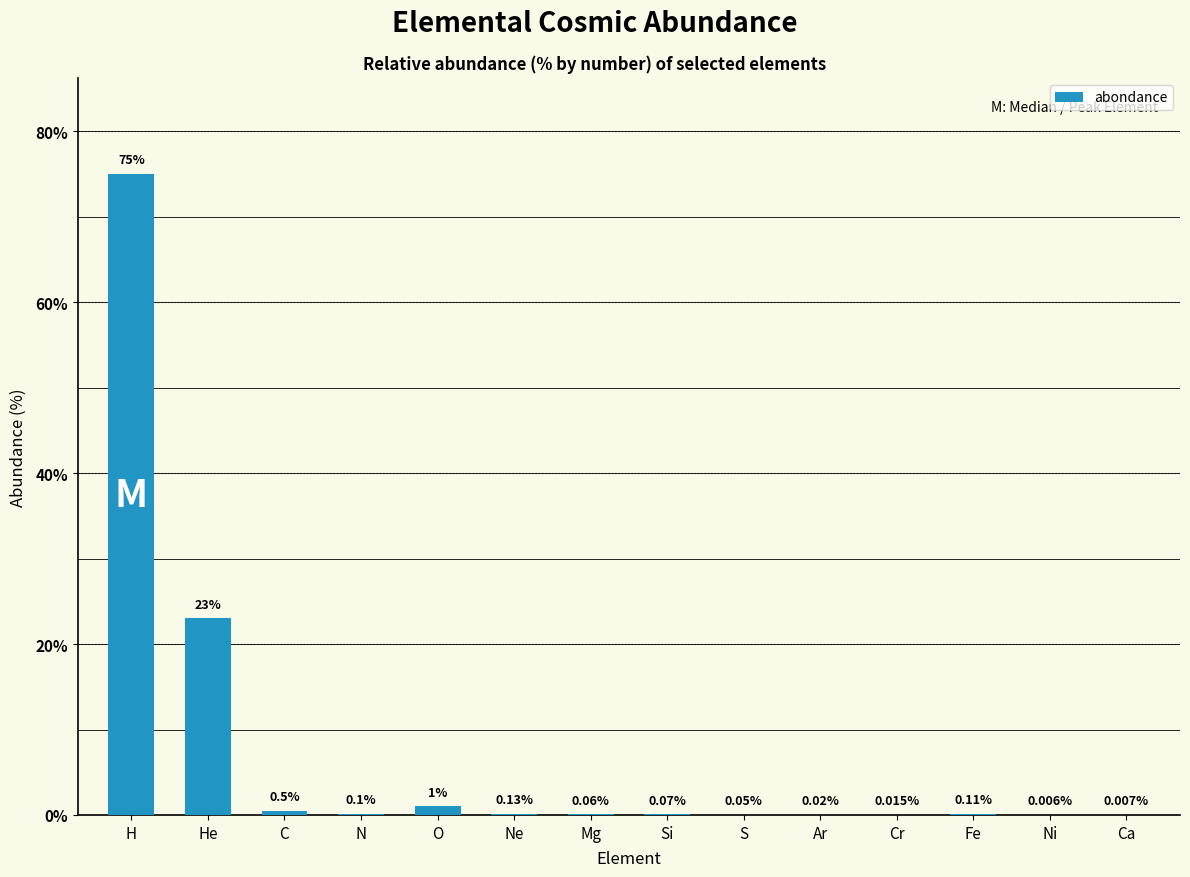

Where is the data nearest to the value 37?

He